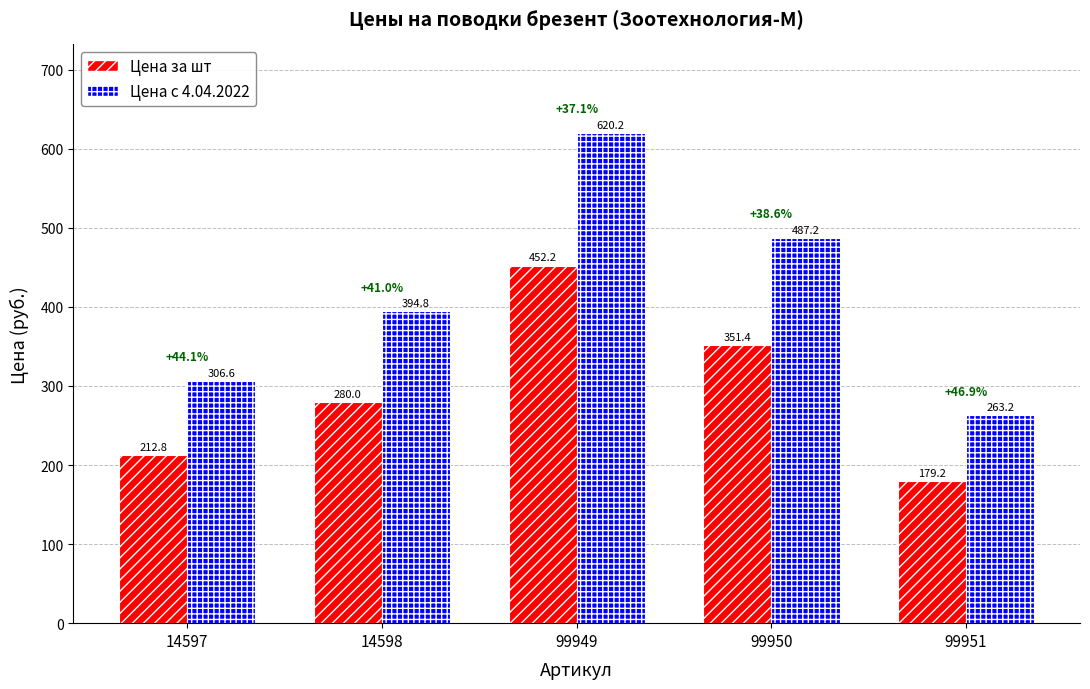

The Цена с 4.04.2022 series shows 743.2 at 99950. True or false?

False